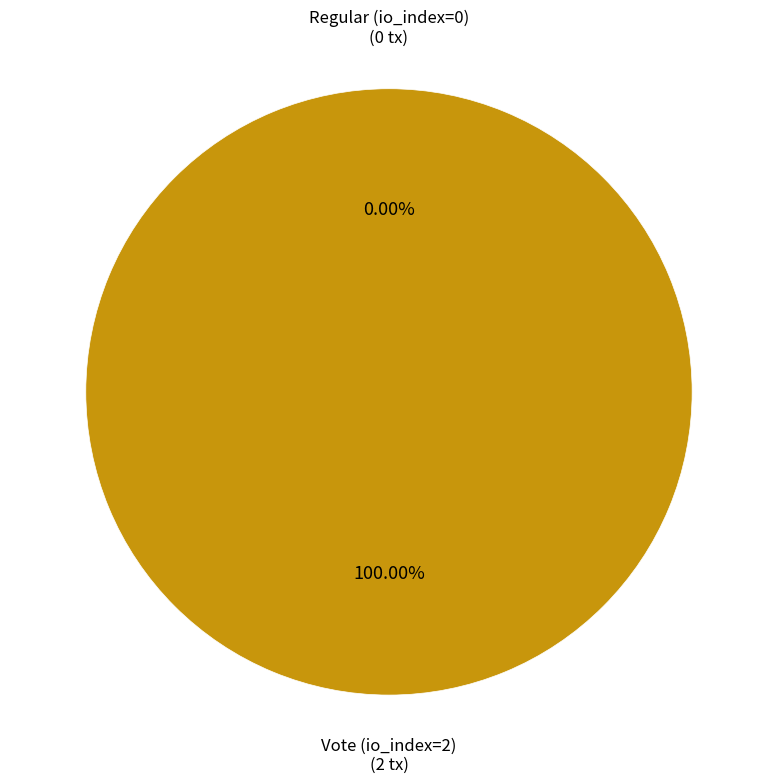

The Vote (io_index=2) slice represents 99% of the pie. True or false?

False